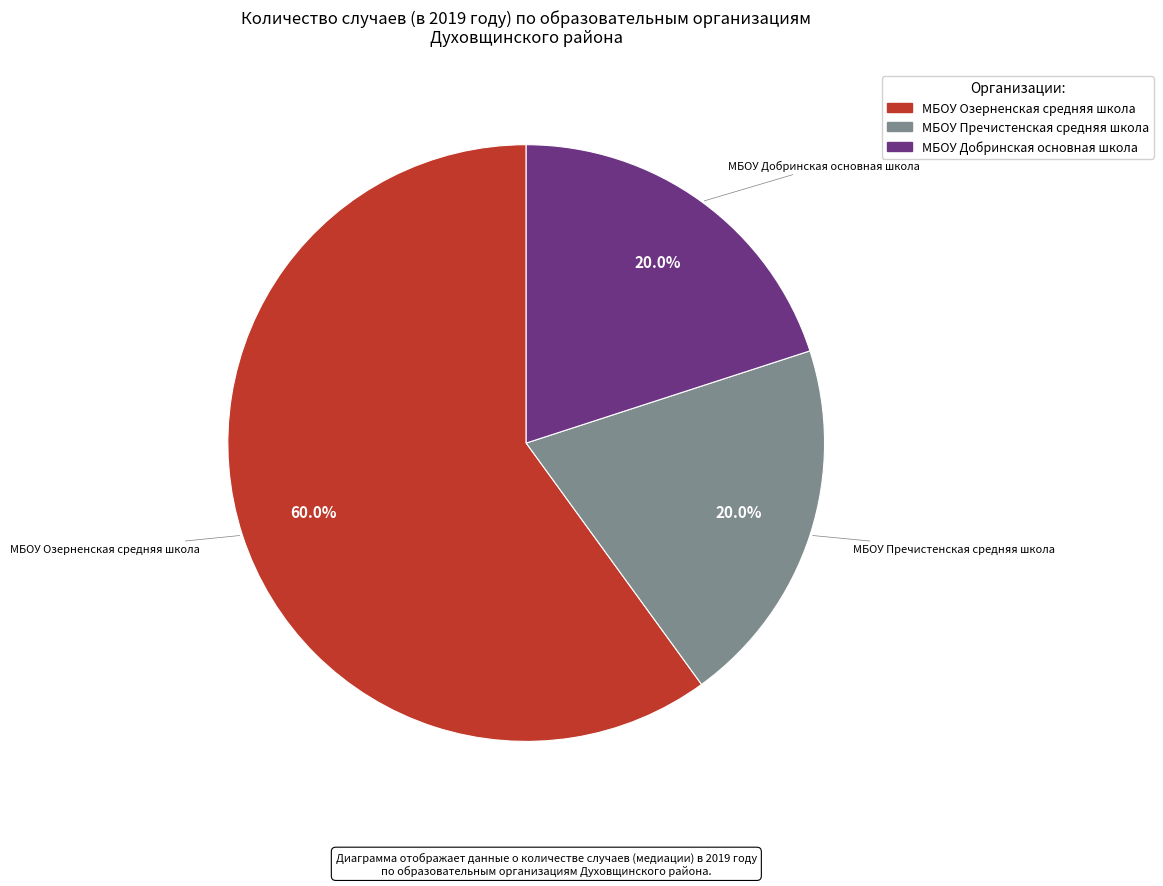

Does any single category account for the majority?

Yes